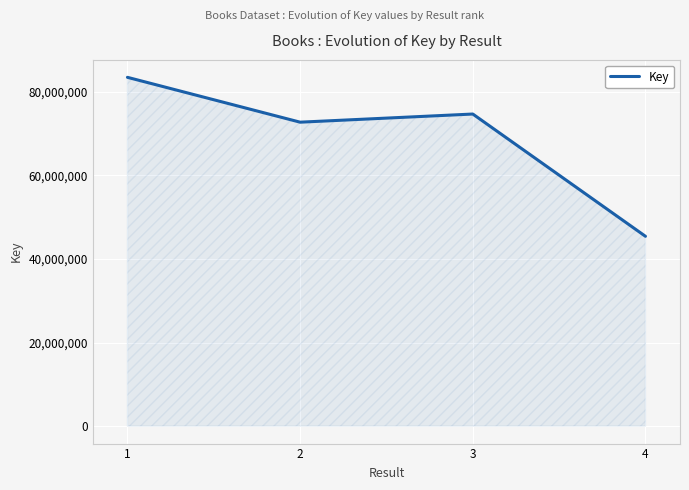

Which category has the highest value across all series?

1